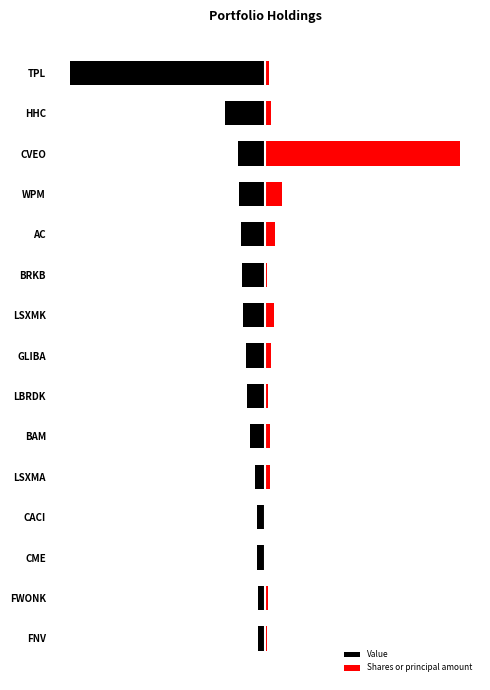

Rank the series by their average value, from highest to lowest.

Shares or principal amount, Value